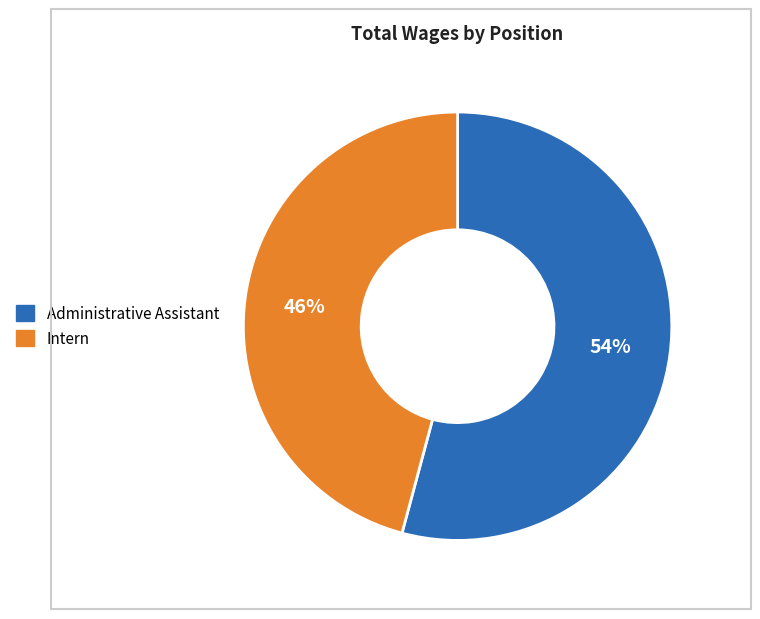

Is it true that Administrative Assistant is 54% of the pie?

True